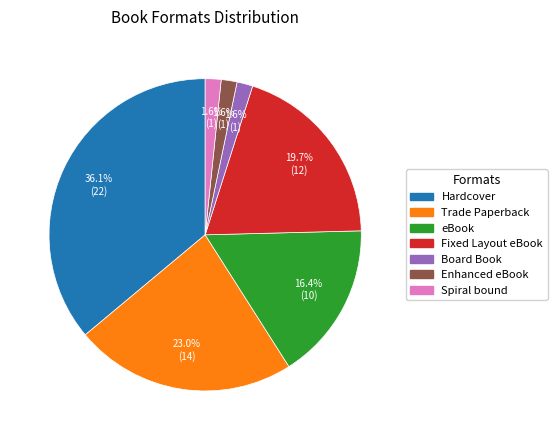

Is there a majority slice in this chart?

No